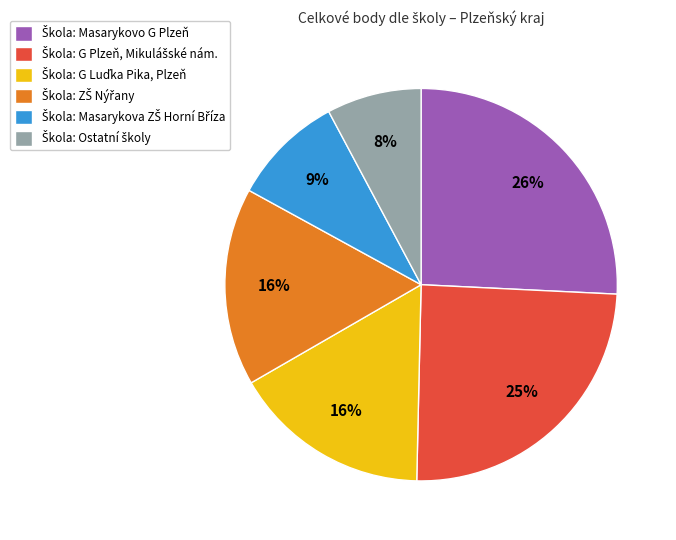

Does any single category account for the majority?

No